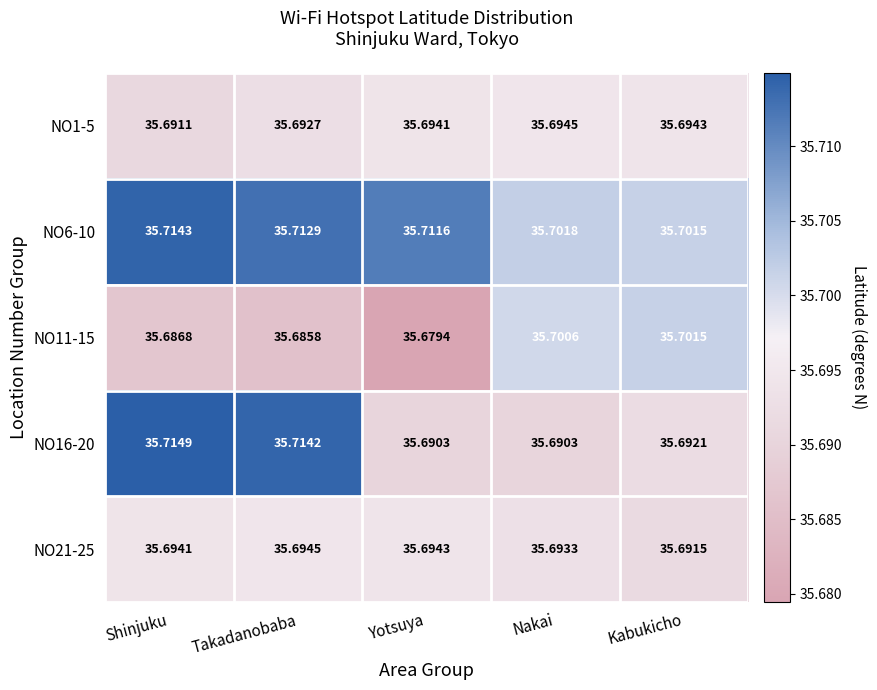

Where is NO21-25 nearest to the value 35?

Kabukicho